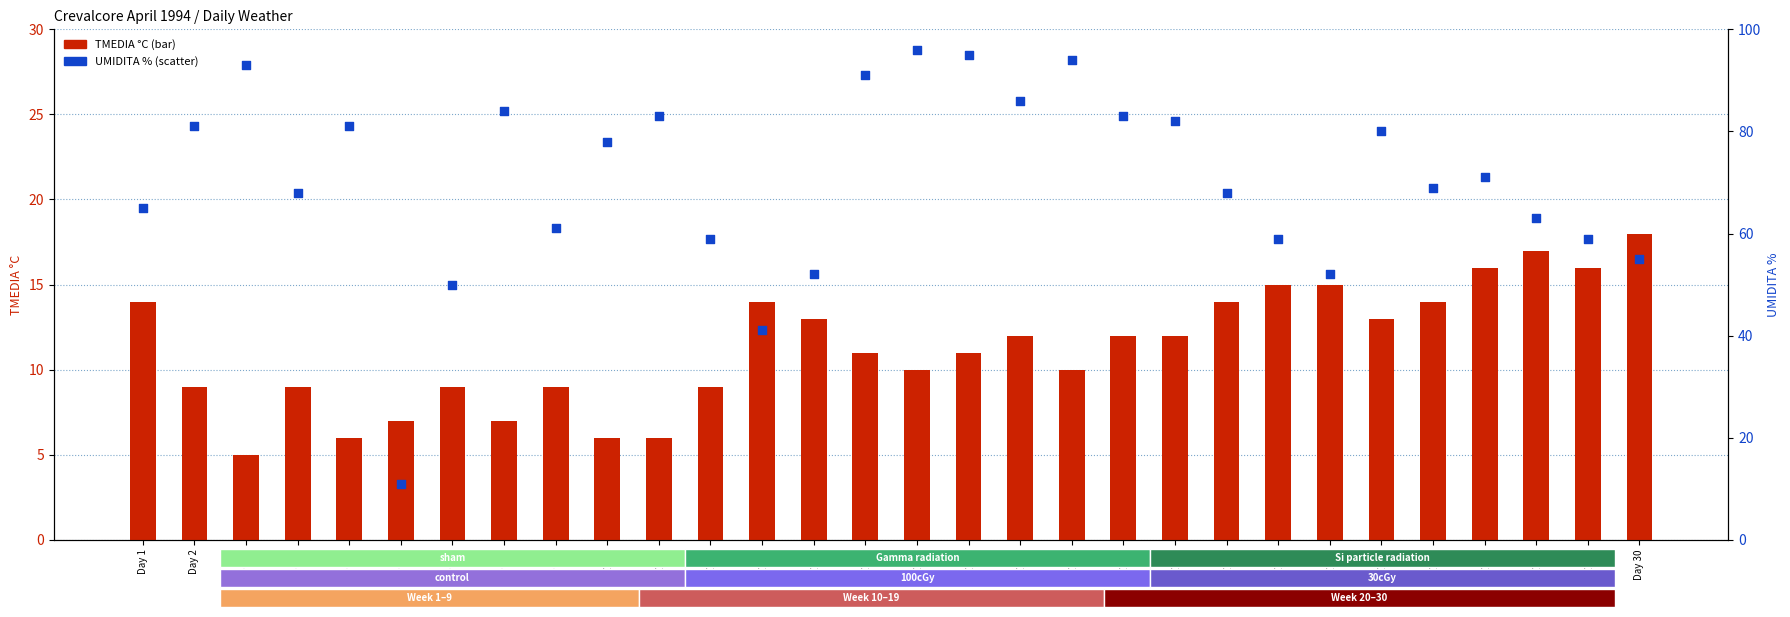

What is the total value across all series at Day 25?

93